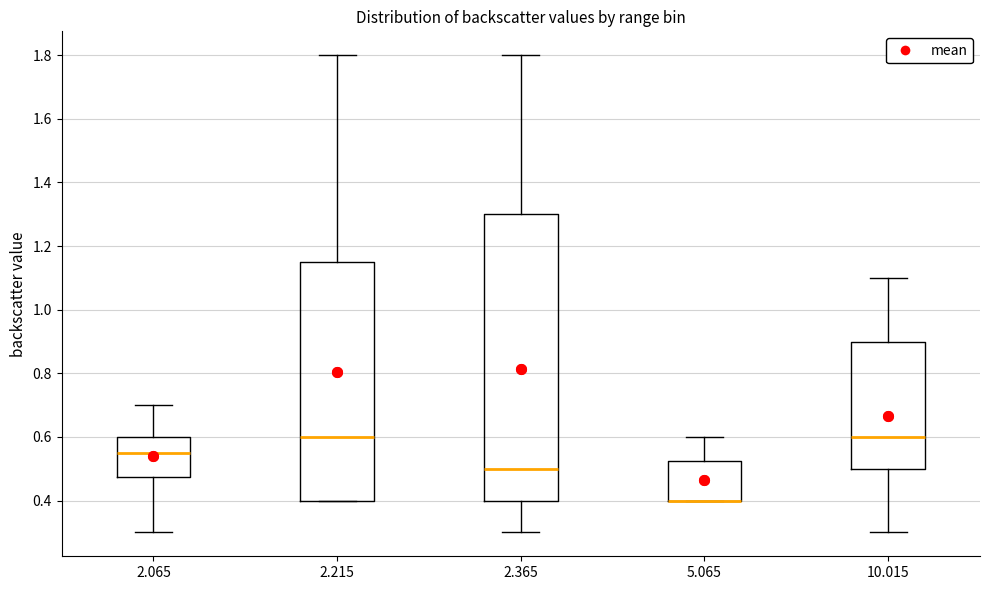

Reading left to right, transcribe this box plot: for each box, give where its median line is, the range the box spans, and where its two whiskers end, as read against the y-axis. The values are not printed on the chart, so give them approximately, as read against the axis.

2.065: median 0.56, box 0.48 to 0.60, whiskers 0.30 to 0.70
2.215: median 0.60, box 0.40 to 1.16, whiskers 0.40 to 1.80
2.365: median 0.50, box 0.40 to 1.30, whiskers 0.30 to 1.80
5.065: median 0.40 (drawn on the box's lower edge), box 0.40 to 0.52, whiskers 0.40 to 0.60
10.015: median 0.60, box 0.50 to 0.90, whiskers 0.30 to 1.10